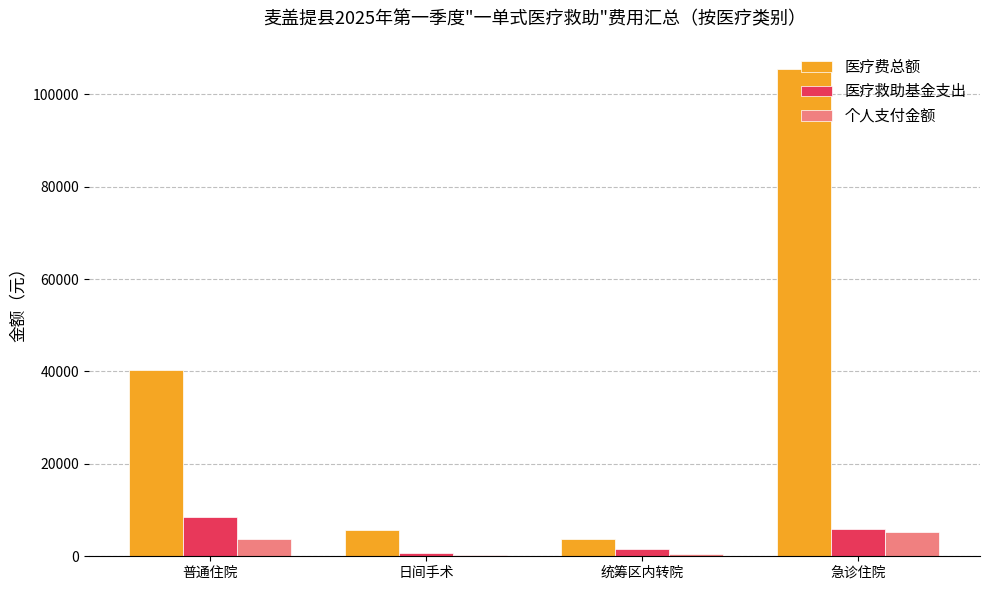

How many values in the 个人支付金额 series exceed 3775?

2